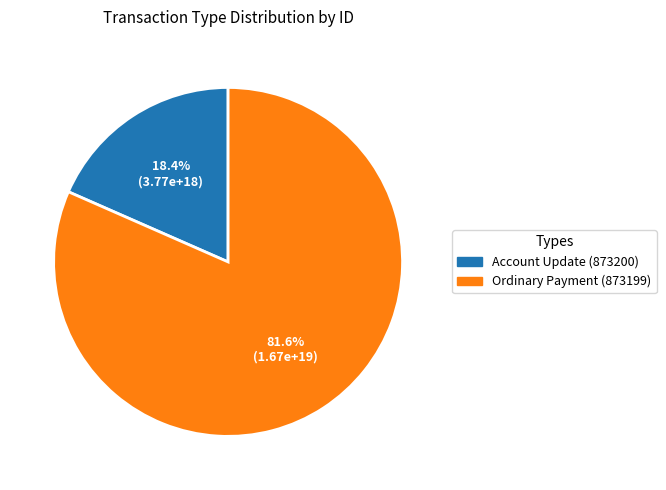

Which category has the biggest portion of the pie?

Ordinary Payment (873199)